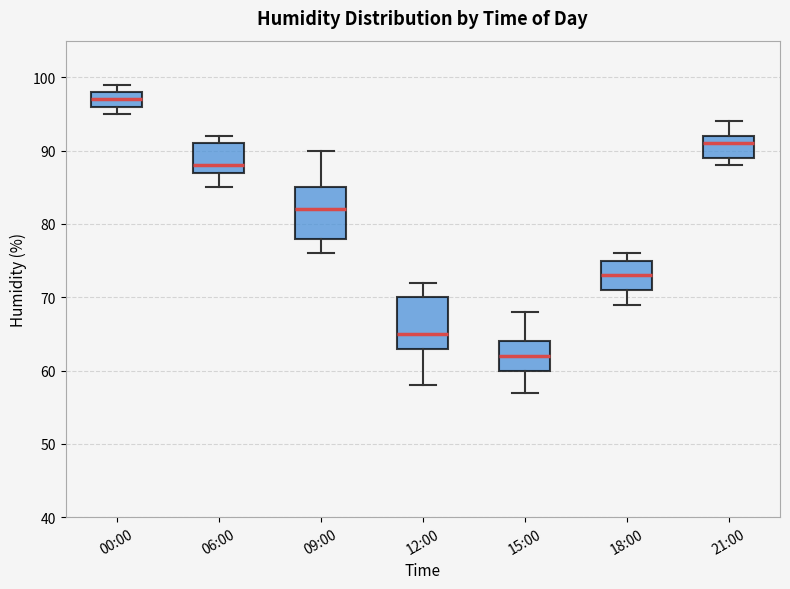

Reading left to right, read every box against the y-axis: the position of its median line, the range the box covers, and the ends of its whiskers. The values are not printed on the chart, so give them approximately, as read against the axis.

00:00: median 97, box 96 to 98, whiskers 95 to 99
06:00: median 88, box 87 to 91, whiskers 85 to 92
09:00: median 82, box 78 to 85, whiskers 76 to 90
12:00: median 65, box 63 to 70, whiskers 58 to 72
15:00: median 62, box 60 to 64, whiskers 57 to 68
18:00: median 73, box 71 to 75, whiskers 69 to 76
21:00: median 91, box 89 to 92, whiskers 88 to 94